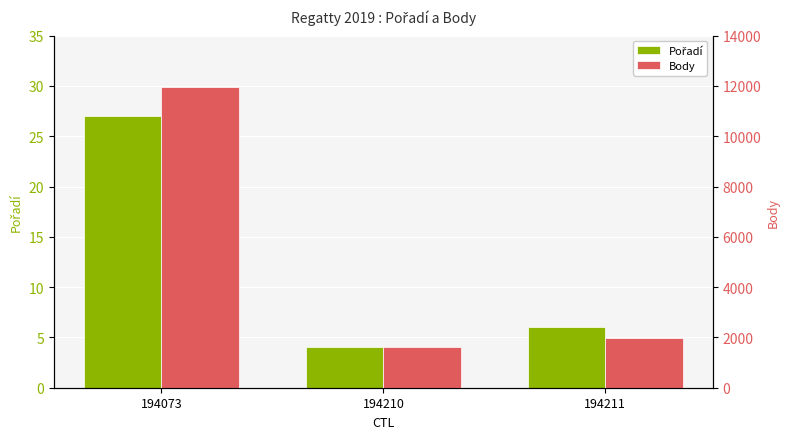

The Pořadí series shows 11 at 194211. True or false?

False